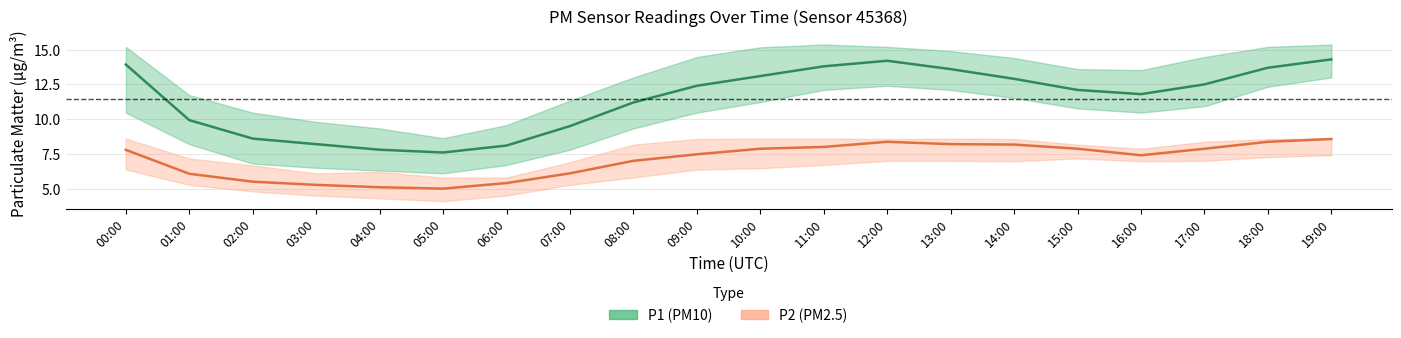

Reading right to left, what are all the values shown in this chart?

P1: 14.3	13.7	12.5	11.8	12.1	12.9	13.6	14.2	13.8	13.1	12.4	11.2	9.5	8.1	7.6	7.8	8.2	8.6	9.9	13.9
P1_upper: 15.4	15.2	14.5	13.5	13.6	14.4	14.9	15.2	15.4	15.2	14.5	13.0	11.3	9.6	8.6	9.3	9.8	10.5	11.7	15.2
P1_lower: 13.0	12.3	10.9	10.5	10.8	11.5	12.1	12.4	12.1	11.2	10.5	9.3	7.8	6.7	6.1	6.3	6.5	6.8	8.2	10.5
P2: 8.6	8.4	7.9	7.4	7.9	8.2	8.2	8.4	8.0	7.9	7.5	7.0	6.1	5.4	5.0	5.1	5.3	5.5	6.1	7.8
P2_upper: 8.6	8.6	8.4	7.9	8.2	8.6	8.6	8.6	8.6	8.6	8.6	8.2	6.9	5.8	5.8	6.2	6.1	6.7	7.2	8.6
P2_lower: 7.4	7.3	7.0	7.0	7.2	7.0	7.0	7.0	6.7	6.5	6.4	5.8	5.3	4.5	4.1	4.3	4.5	4.8	5.3	6.4